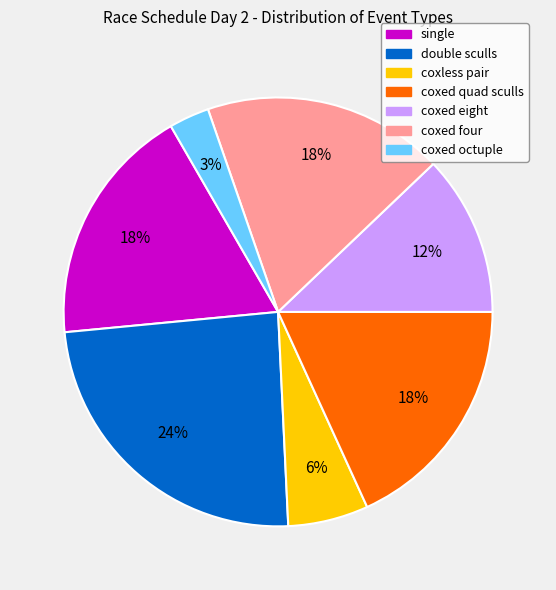

Combined, do coxed octuple and double sculls account for over 50%?

No